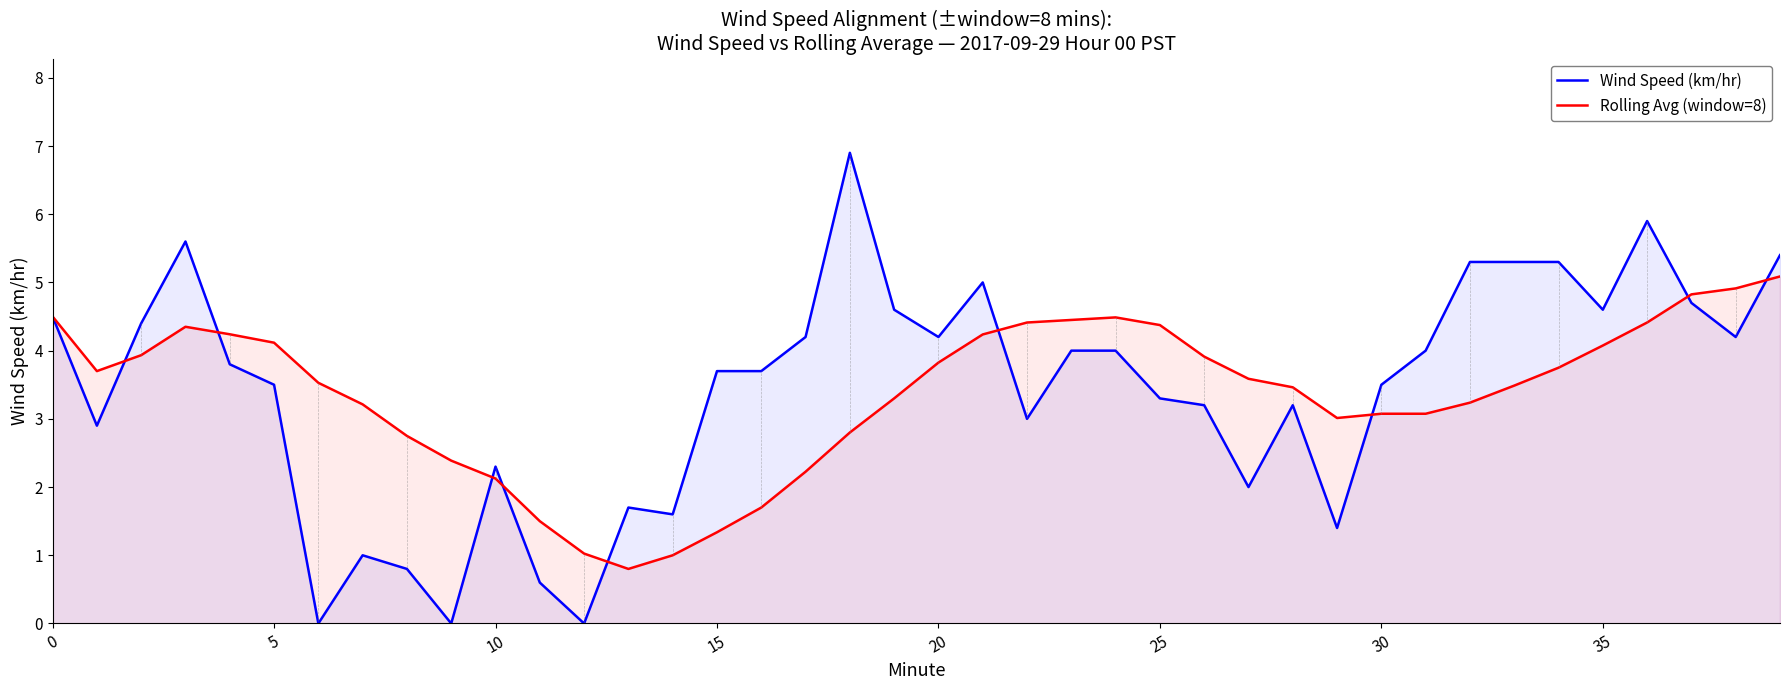

Between 30 and 37, which series saw the biggest shift?

Rolling Avg (window=8)